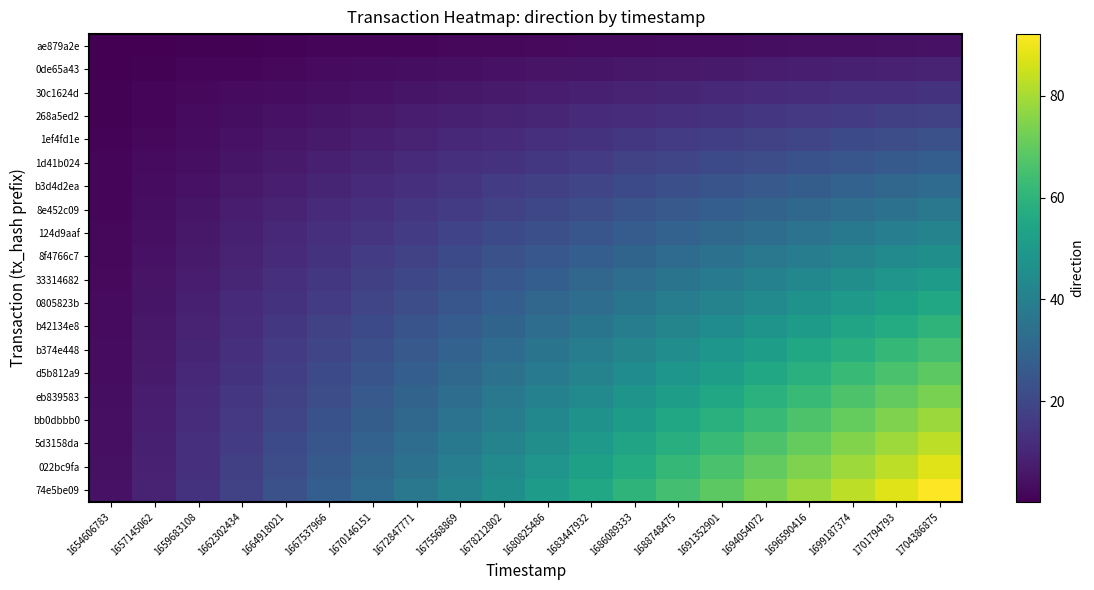

What is the total value across all series at 1659683108?

145.1